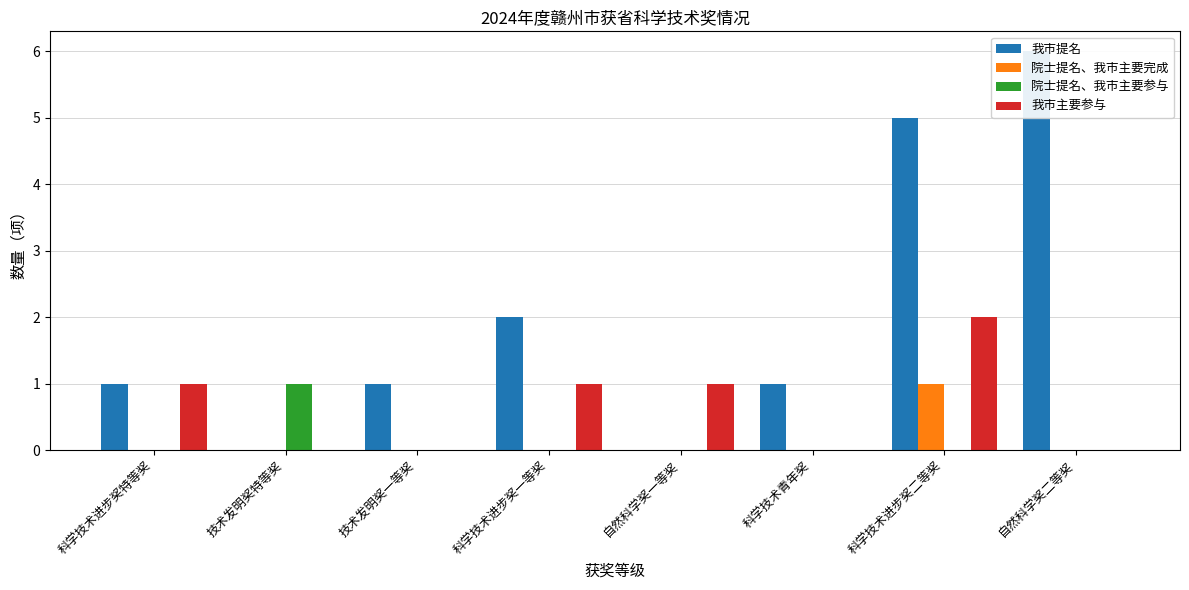

Which has a higher value, 自然科学奖二等奖 or 技术发明奖特等奖?

自然科学奖二等奖